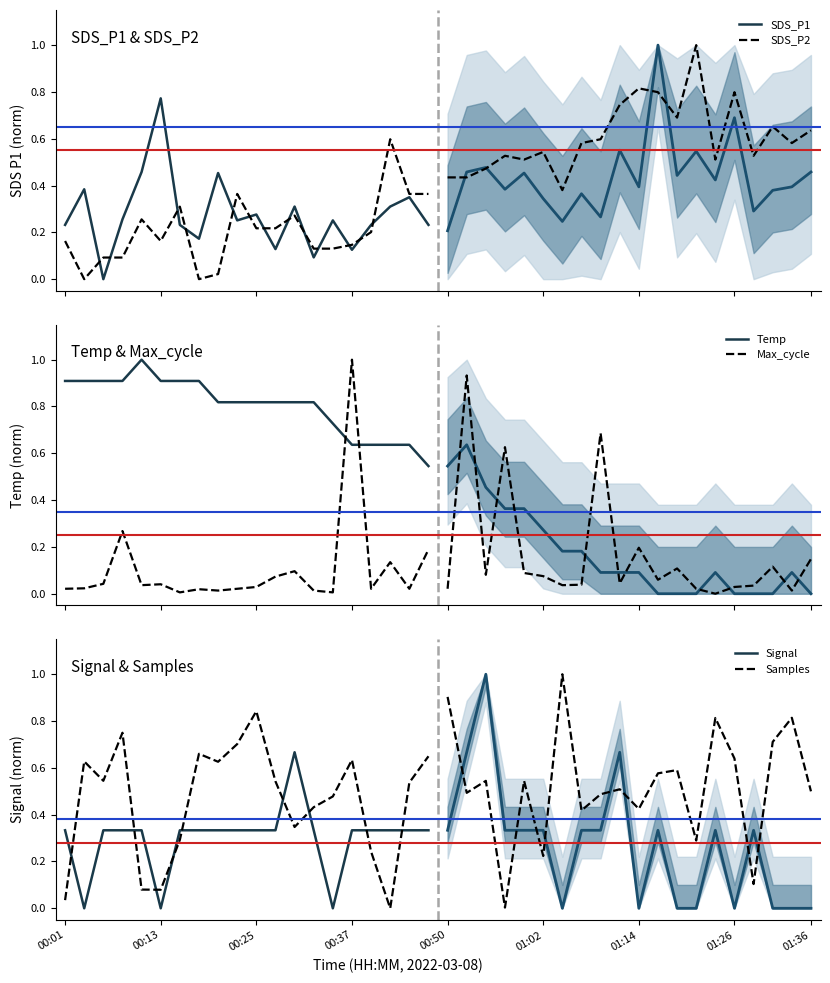

What is the value of the Temp point at the 5th from the left?

1.0